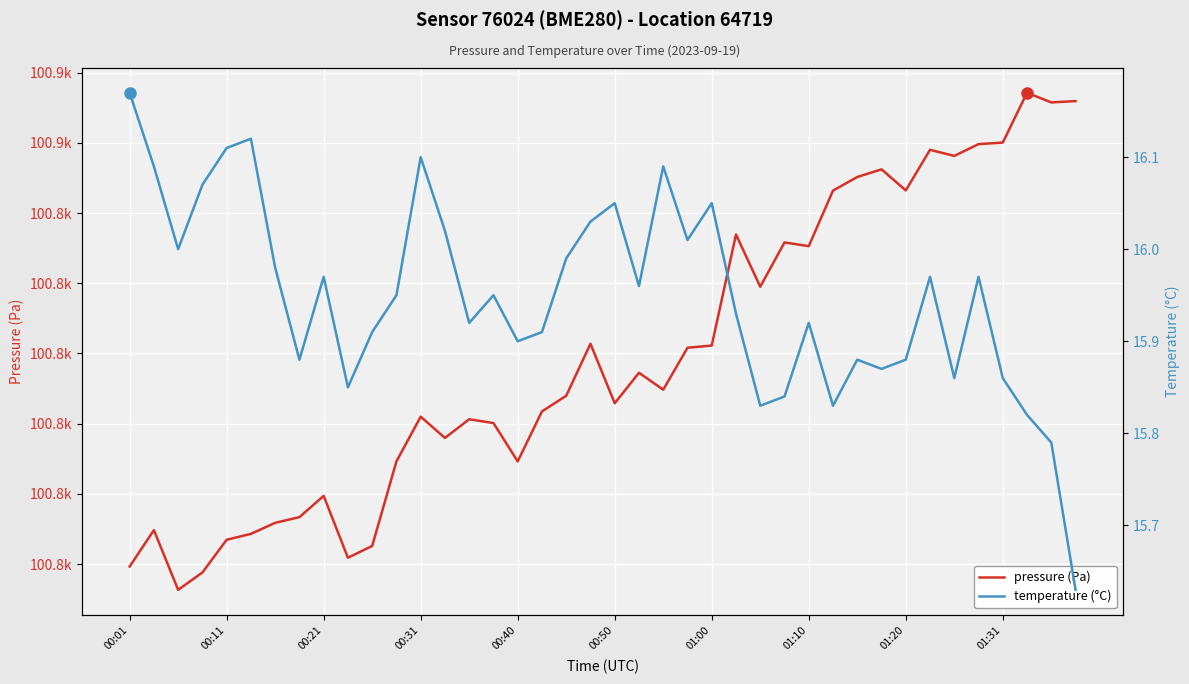

Where is temperature (°C) nearest to the value 15?

39